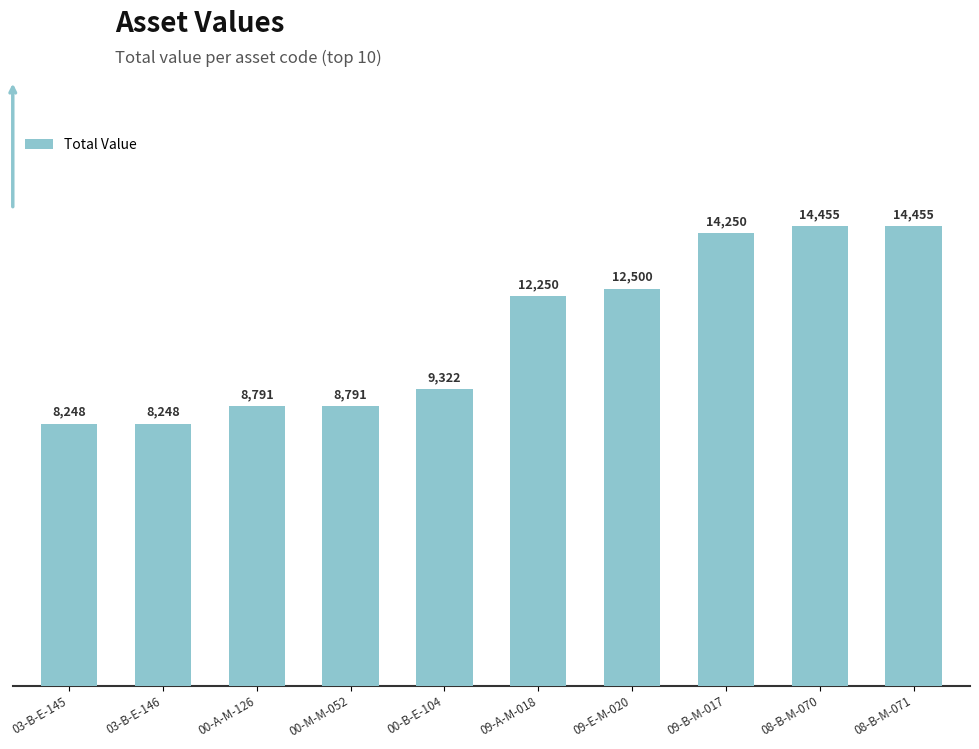

What is the label of the 6th bar from the left?

09-A-M-018